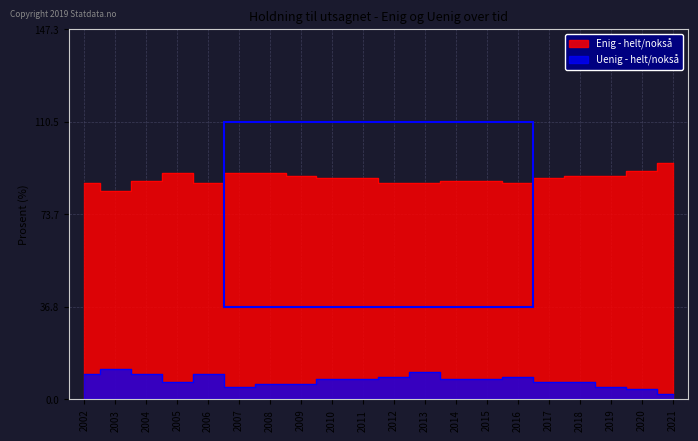

What is the difference between the second highest and second lowest values in the Enig - helt/nokså series?

5